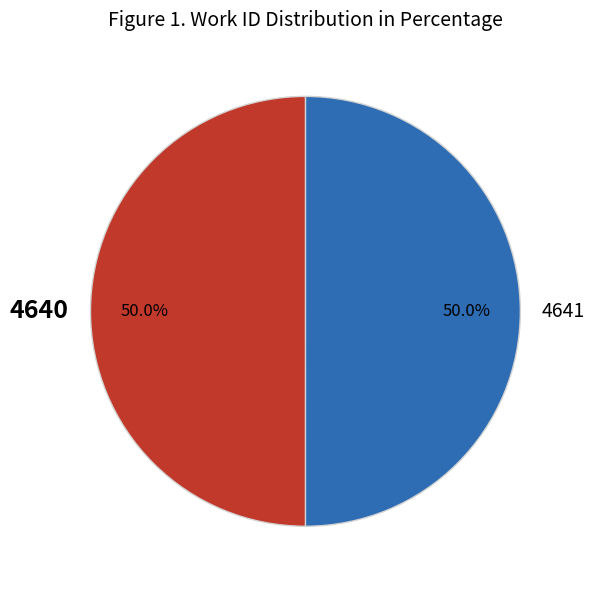

Approximately how many times larger is the value at 4641 compared to 4640?

1.0